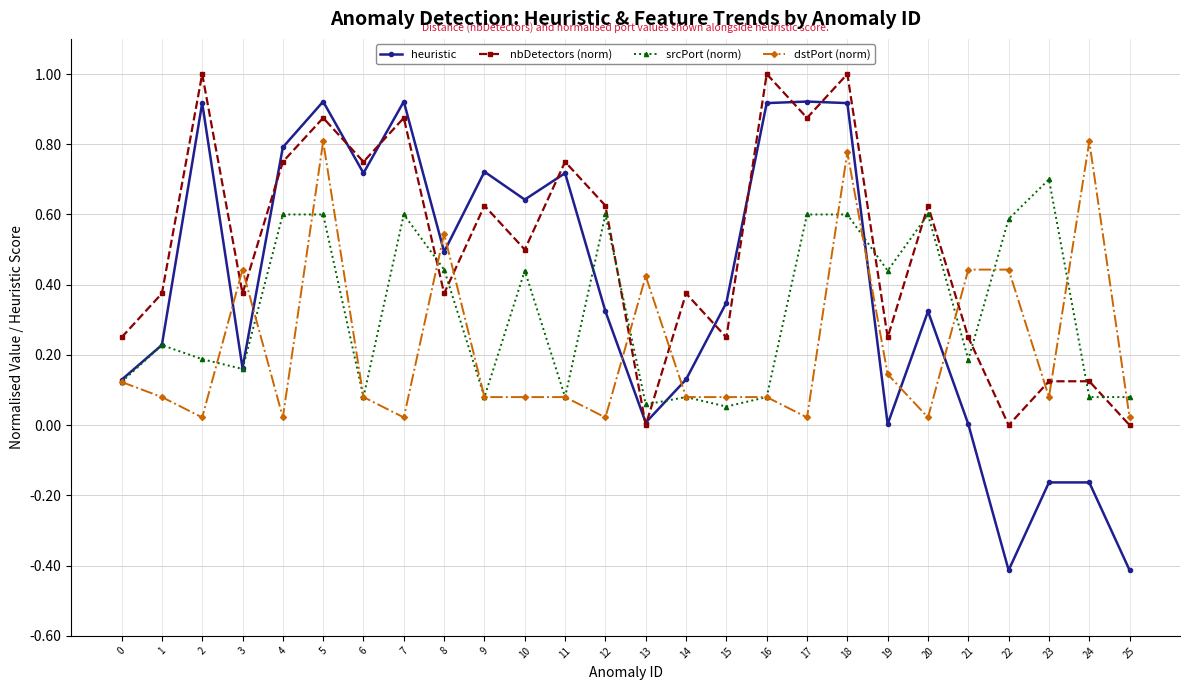

How many categories are shown in the chart?

26